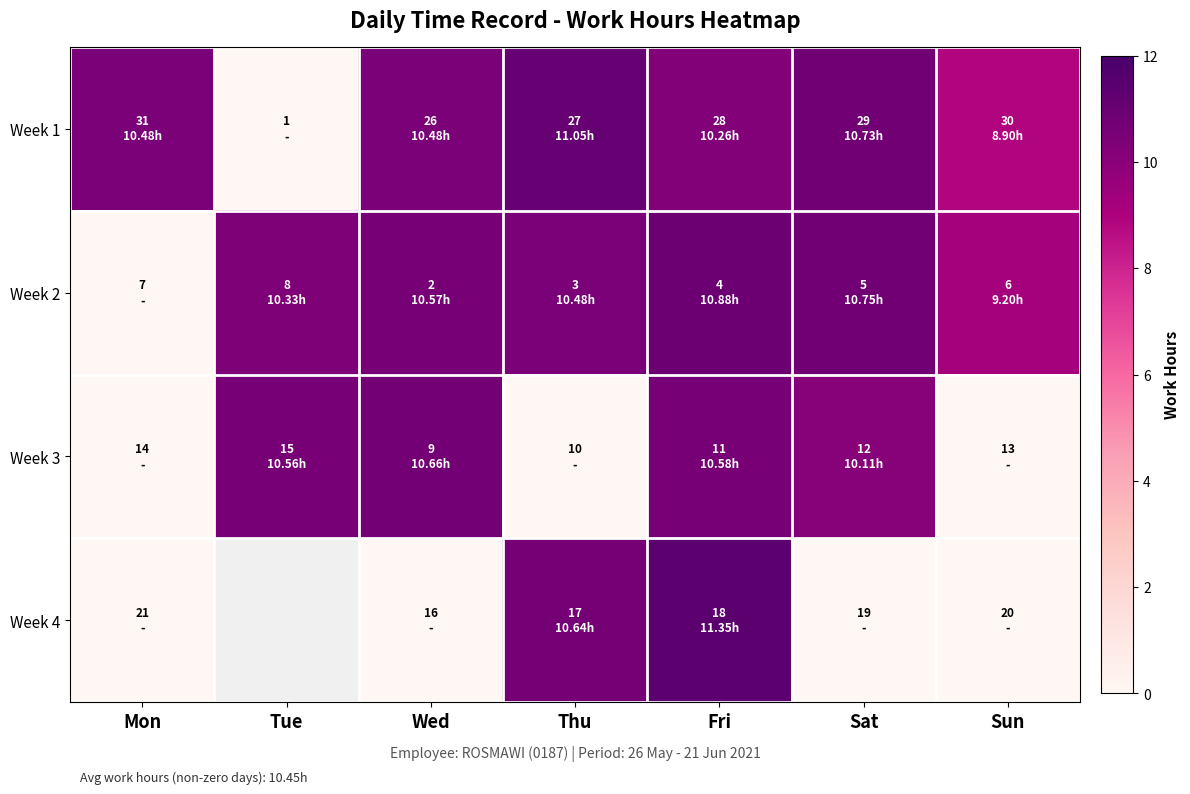

Which category has the highest value across all series?

Fri